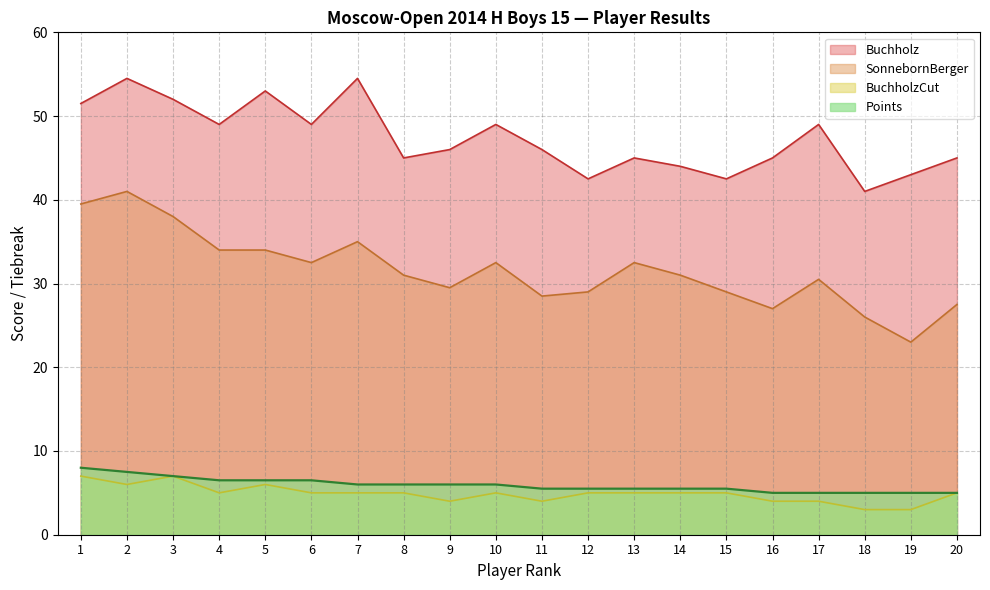

Does the chart have visible grid lines?

Yes